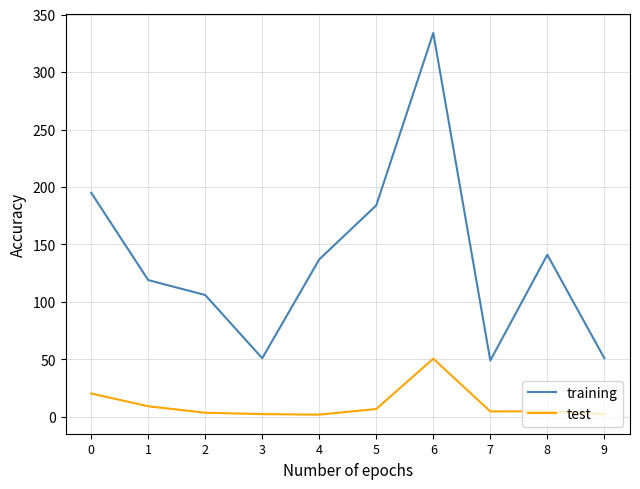

Is it true that training equals 334.0 at 6?

True